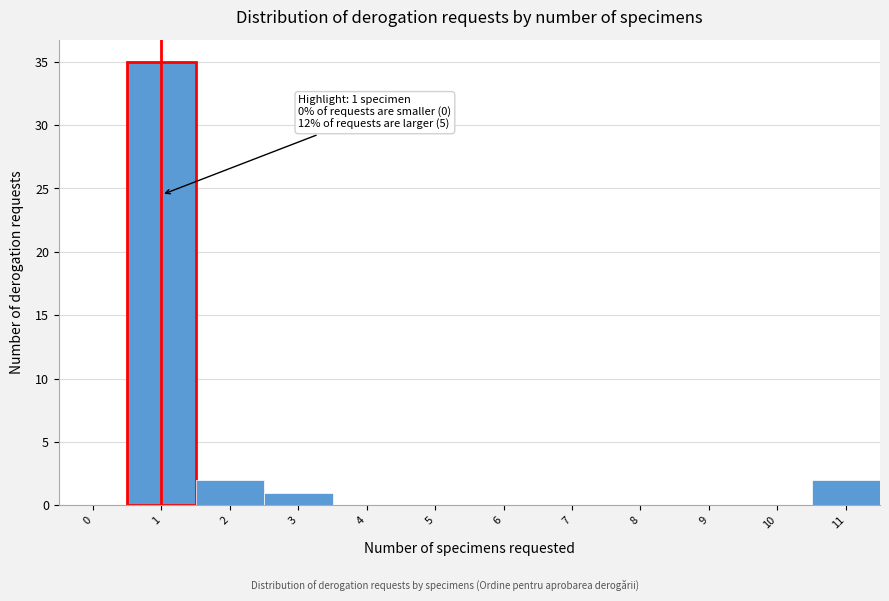

Reading left to right, transcribe all the data shown in this chart.

0=0	1=35	2=2	3=1	4=0	5=0	6=0	7=0	8=0	9=0	10=0	11=2